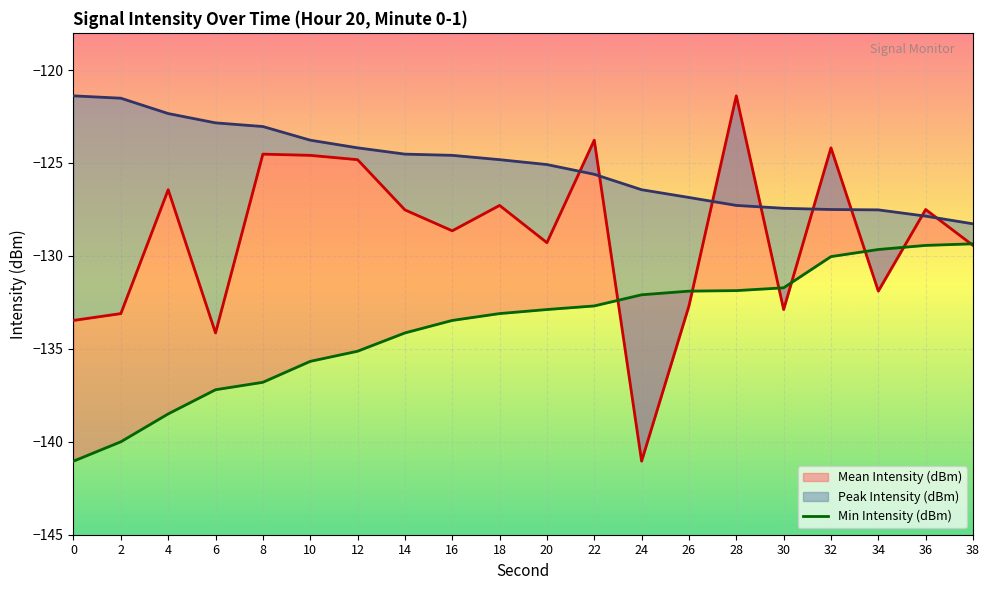

What is the sum of all Mean Intensity (dBm) values?

-2578.6